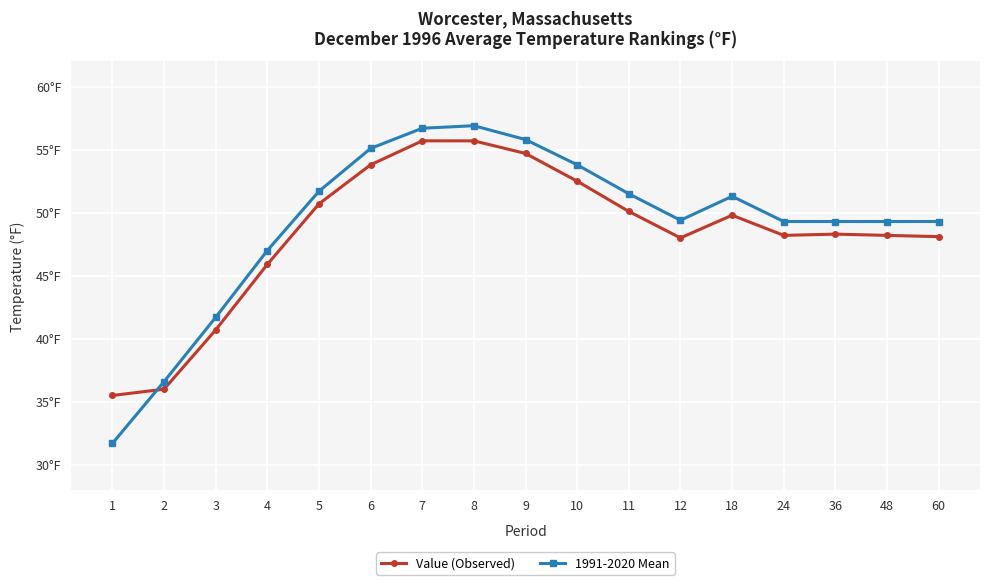

Is the value of Value (Observed) at 1 greater than the value of 1991-2020 Mean at 48?

No